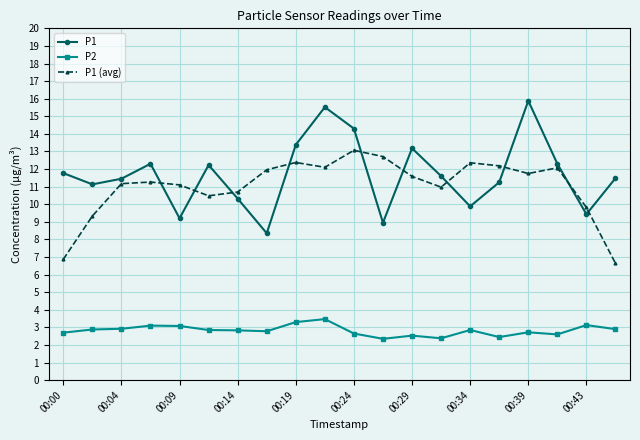

True or false: P1 has more than 1 points higher than both neighbors.

True